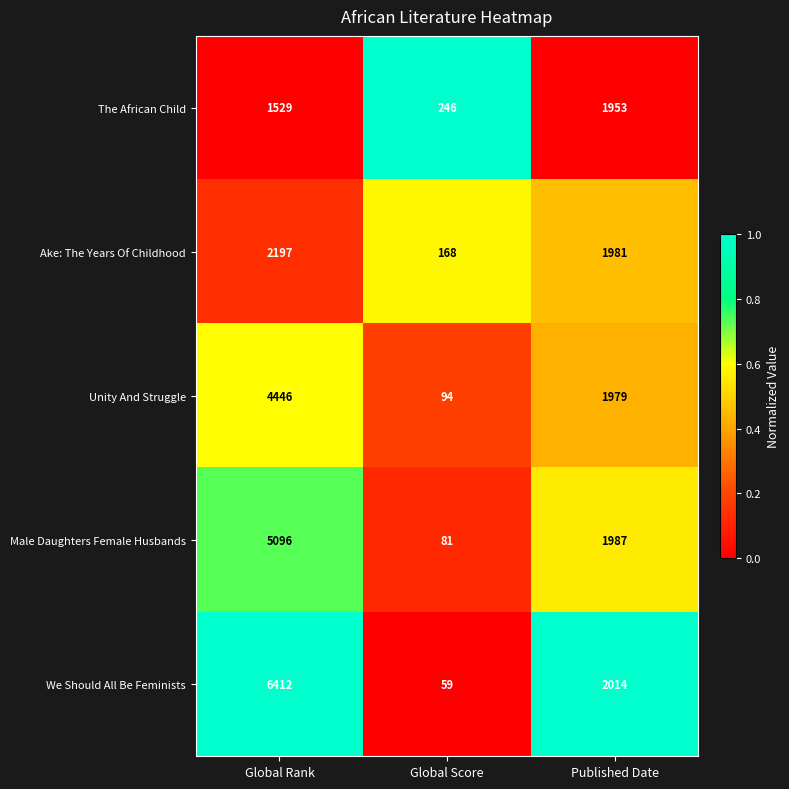

Where is Unity And Struggle nearest to the value 2270?

Published Date